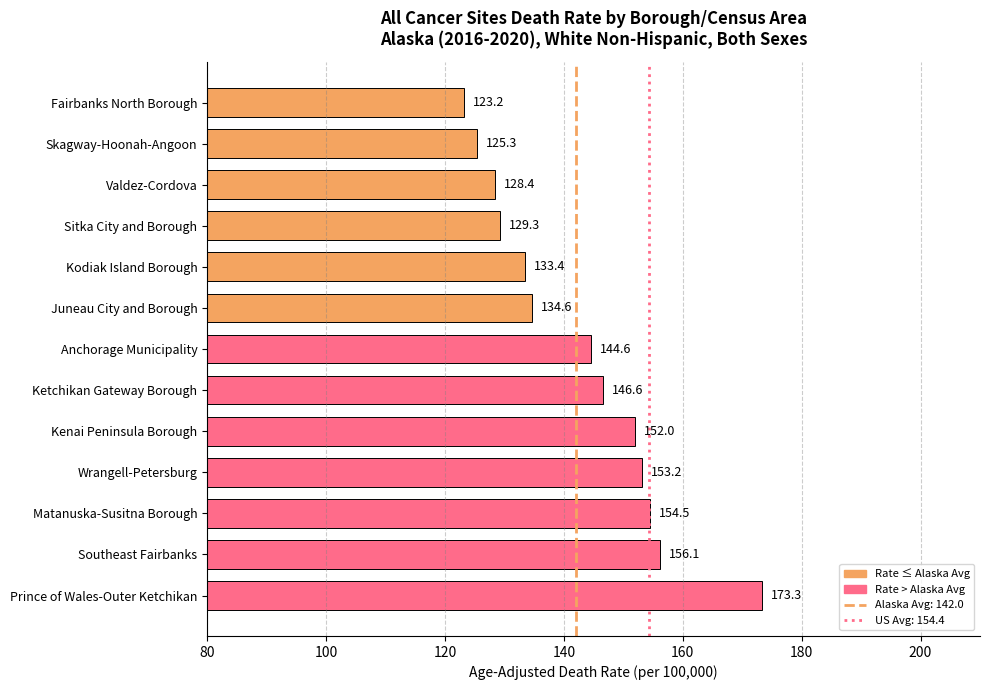

Reading top to bottom, transcribe all the data shown in this chart.

Fairbanks North Borough=123.2	Skagway-Hoonah-Angoon=125.3	Valdez-Cordova=128.4	Sitka City and Borough=129.3	Kodiak Island Borough=133.4	Juneau City and Borough=134.6	Anchorage Municipality=144.6	Ketchikan Gateway Borough=146.6	Kenai Peninsula Borough=152.0	Wrangell-Petersburg=153.2	Matanuska-Susitna Borough=154.5	Southeast Fairbanks=156.1	Prince of Wales-Outer Ketchikan=173.3